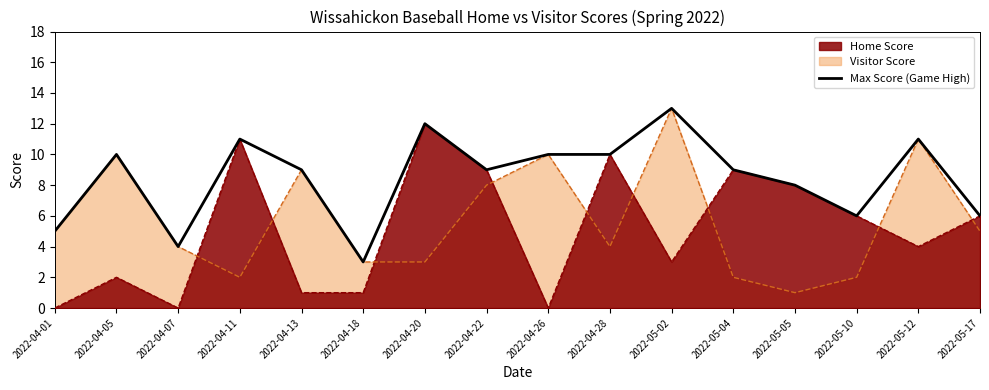

What is the average value?

8